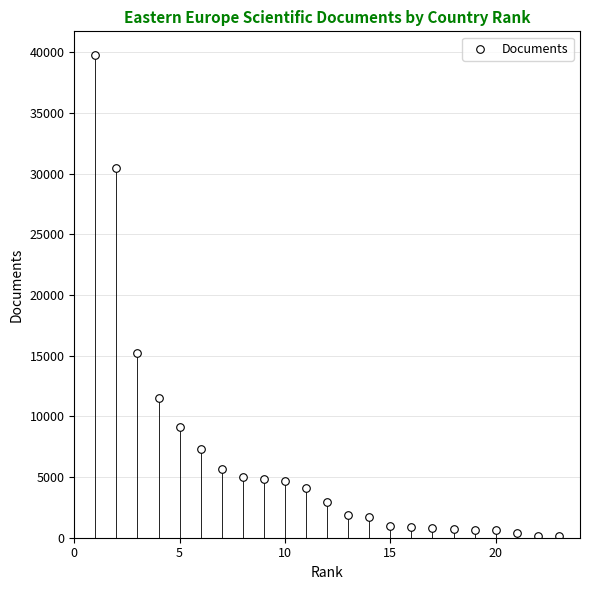

What Y value in the scatter plot is closest to 19944?

15210